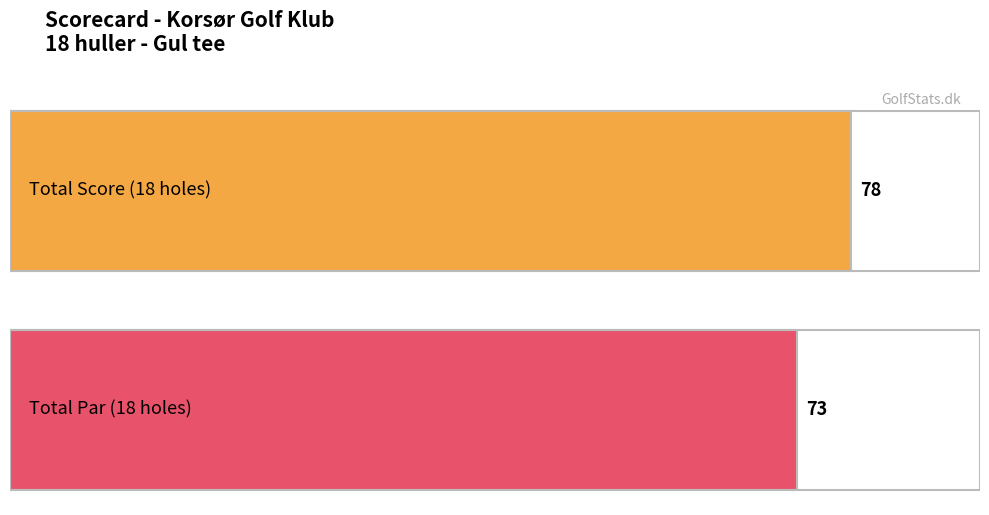

Is it true that Par equals 9 at 7?

False